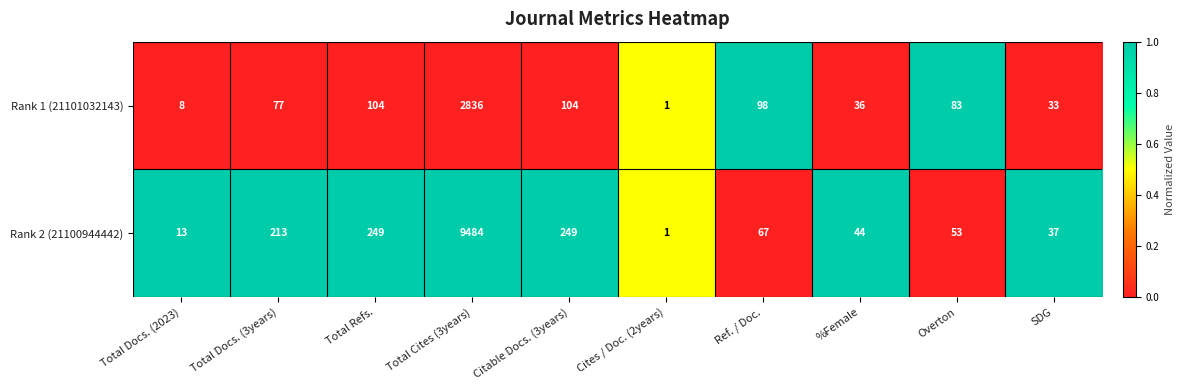

Rank the series by their maximum value, from lowest to highest.

Rank 1 (21101032143), Rank 2 (21100944442)